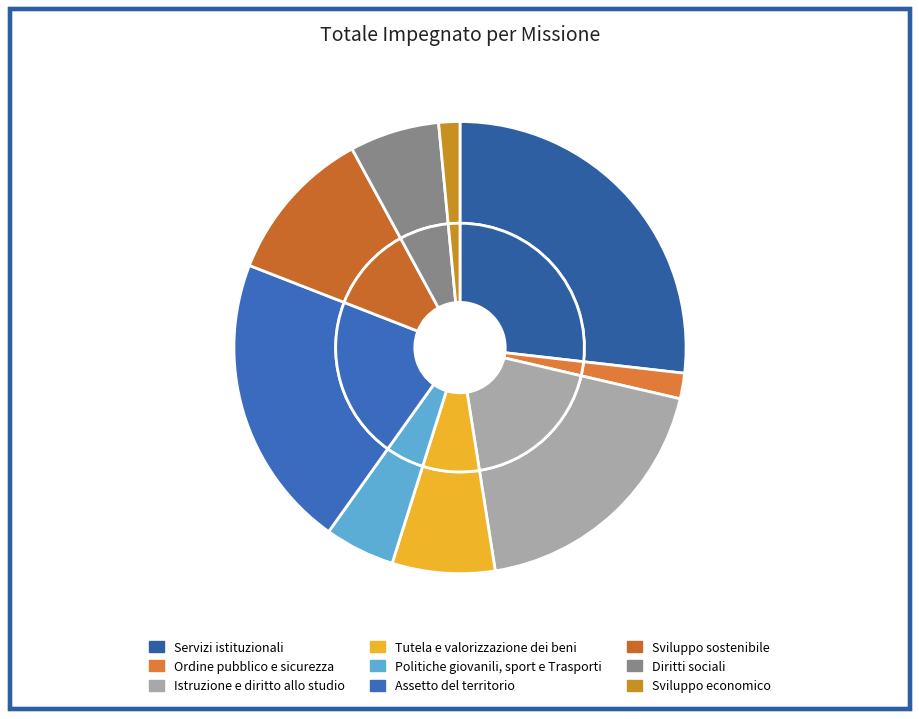

Count the number of slices in the pie.

9